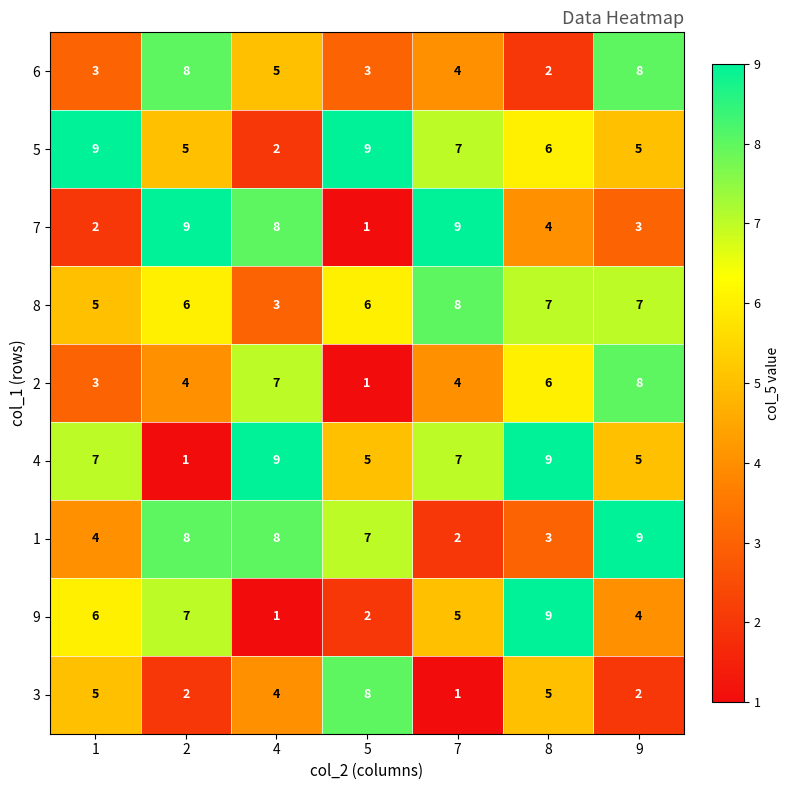

Between 2 and 5, which series saw the biggest shift?

7